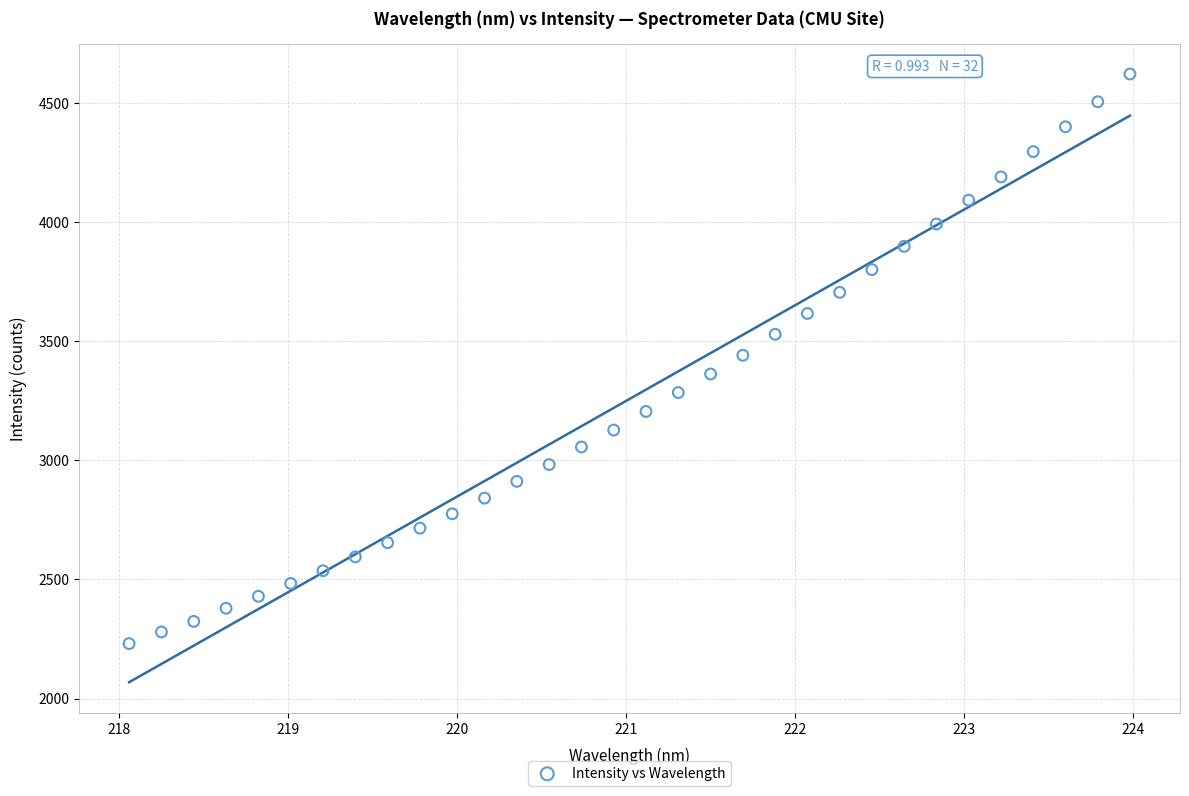

What is the range of Y values (max minus min)?

2391.4